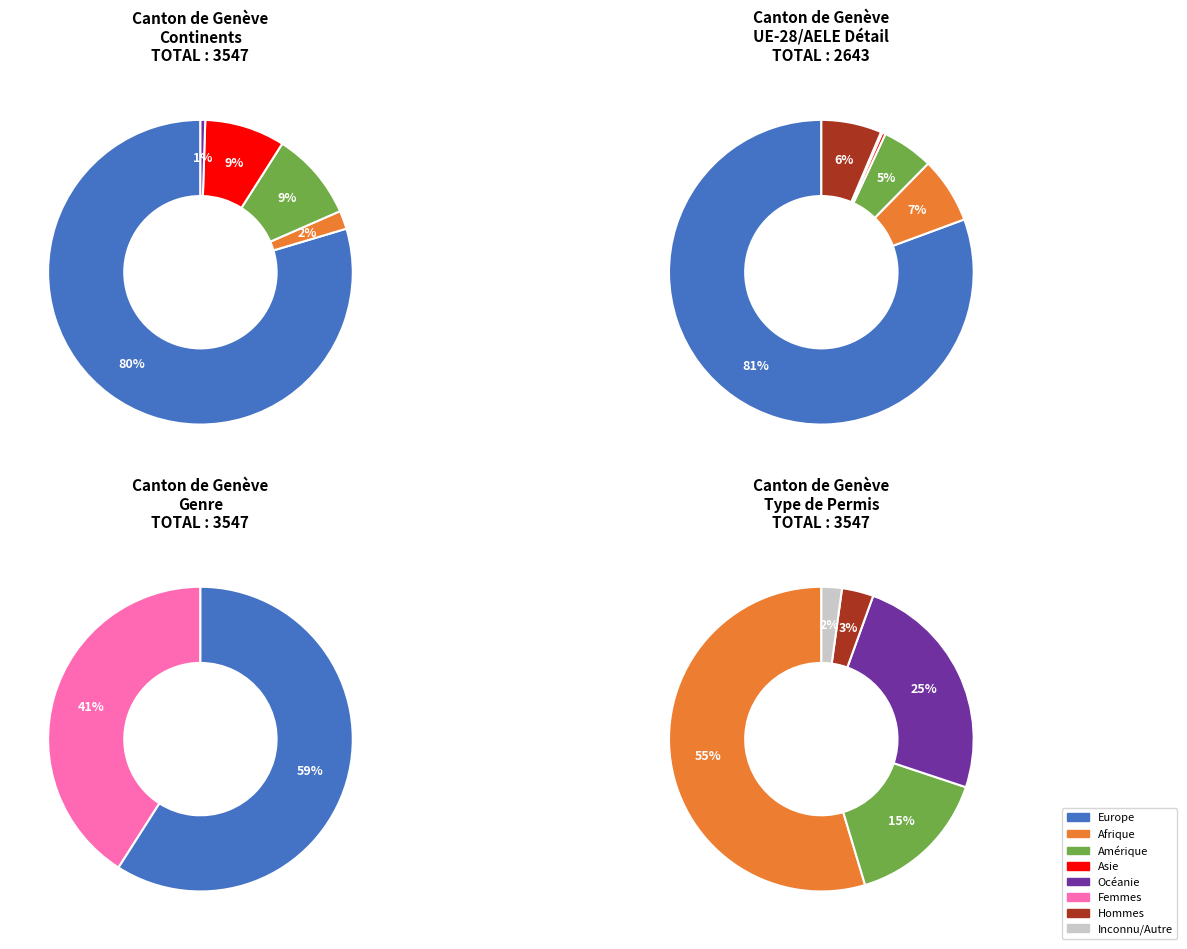

To the nearest percent, what portion does Amérique represent?

9%